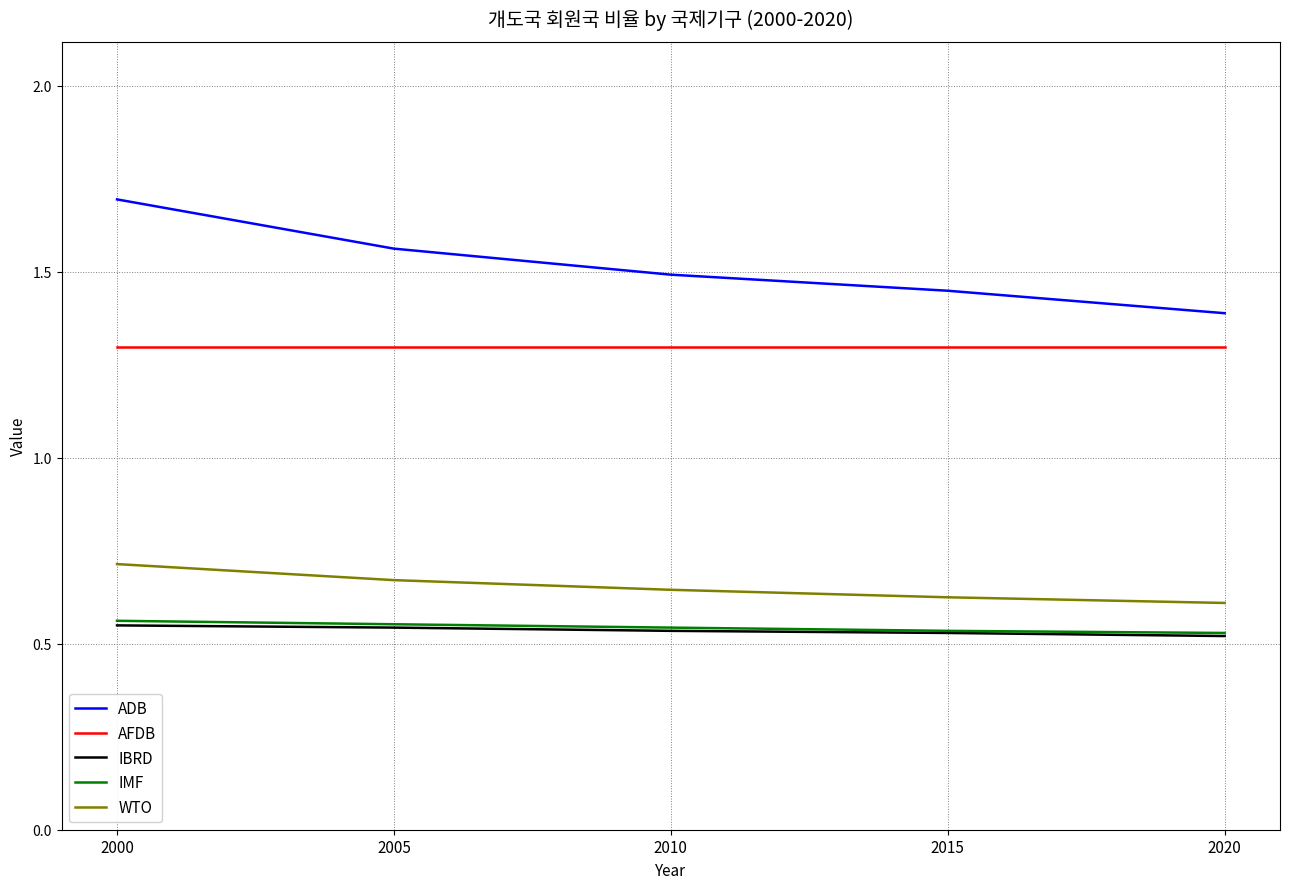

Is it true that IMF equals 0.5 at 2010?

True